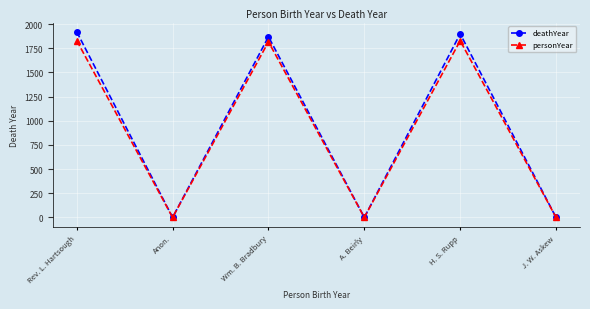

Is the value of deathYear at J. W. Askew greater than the value of personYear at Wm. B. Bradbury?

No